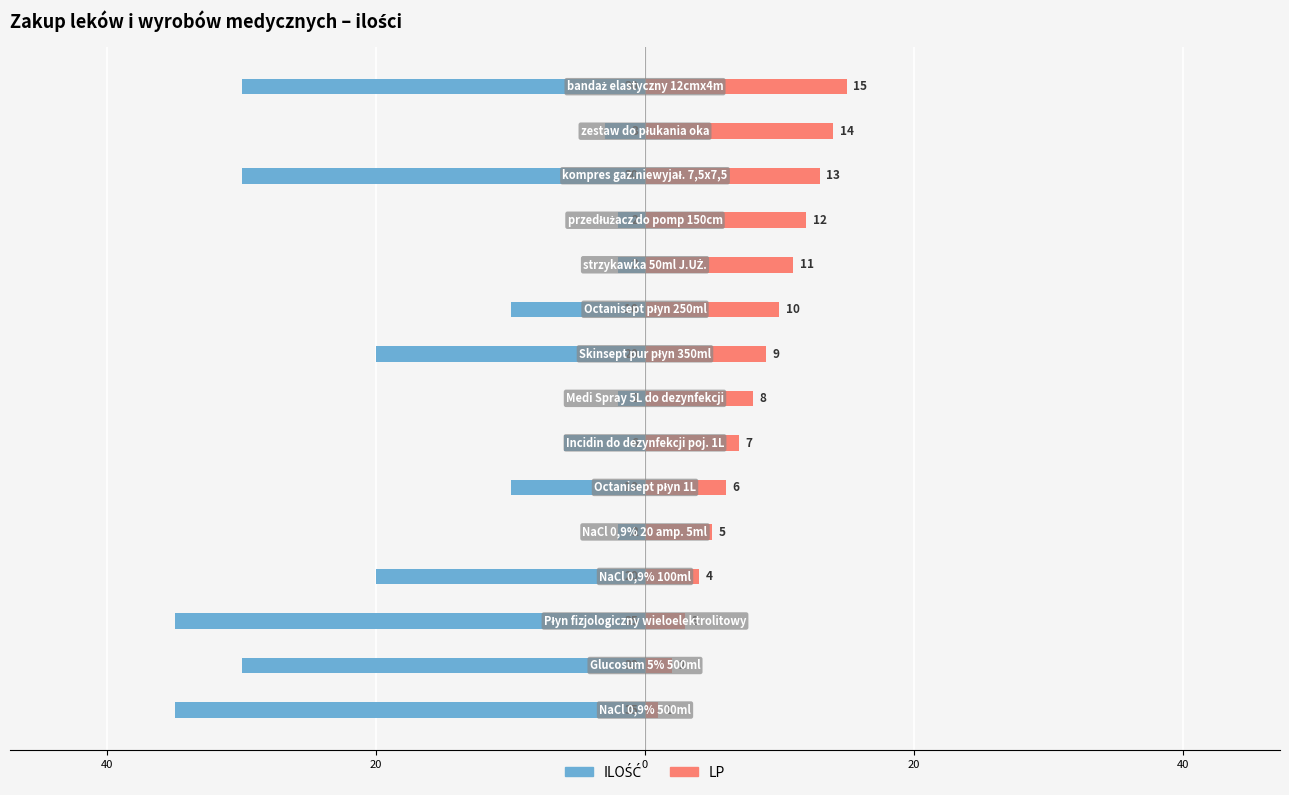

What are all the series names shown in the legend?

ILOŚĆ, LP